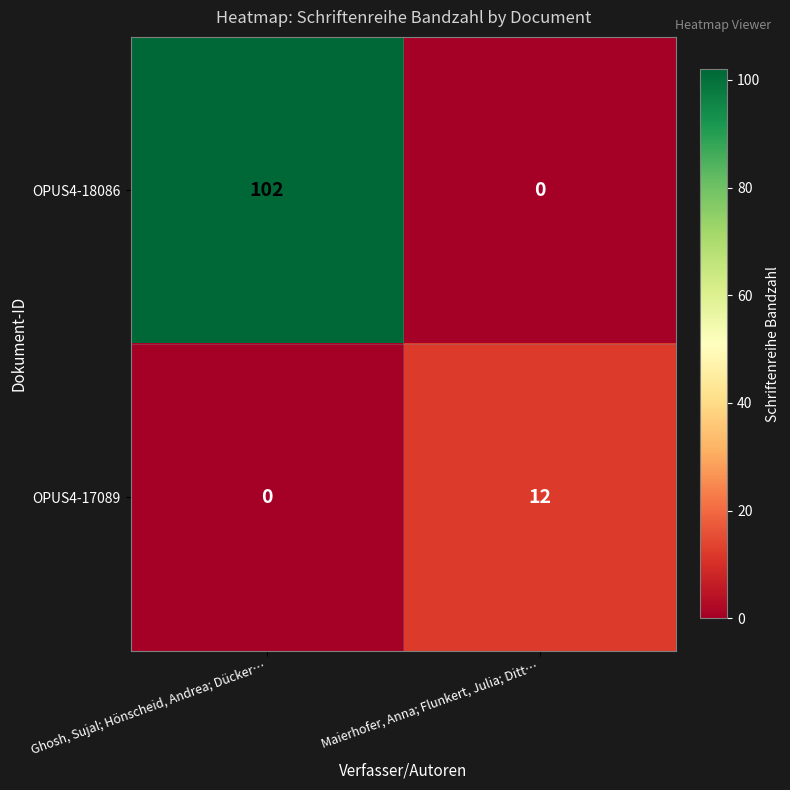

The value of OPUS4-17089 at Ghosh, Sujal; Hönscheid, Andrea; Dücker… is 5. True or false?

False